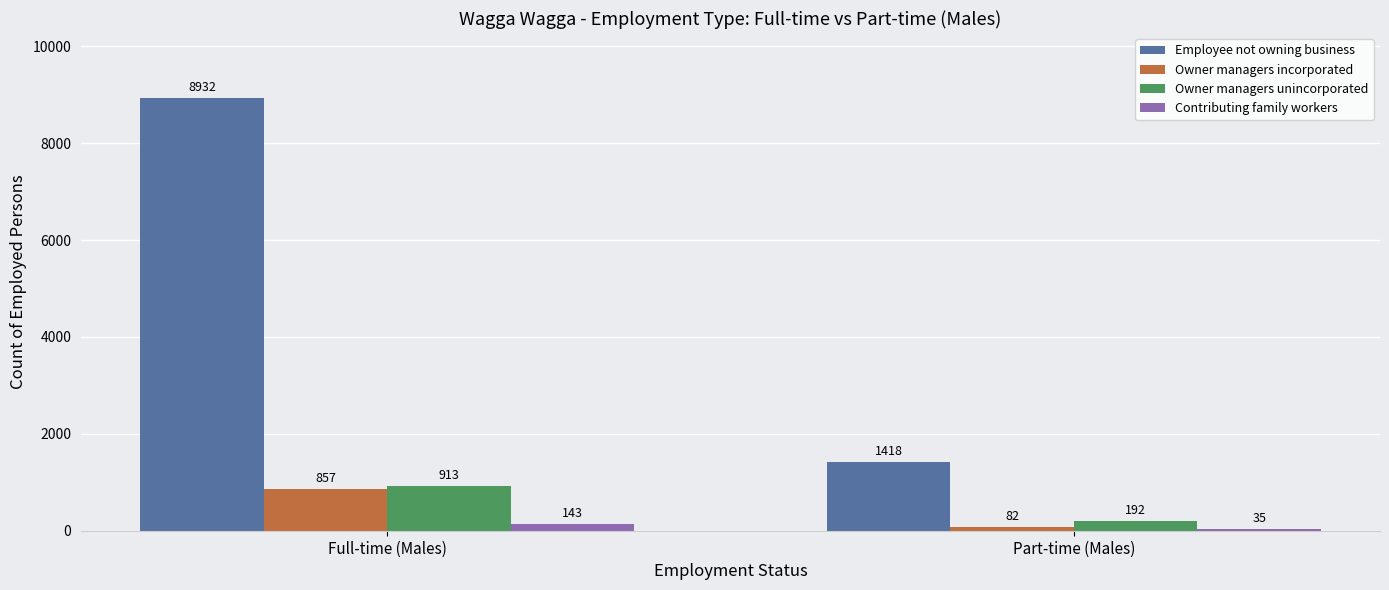

Reading right to left, extract all data points from this chart.

Employee not owning business: 1418	8932
Owner managers incorporated: 82	857
Owner managers unincorporated: 192	913
Contributing family workers: 35	143